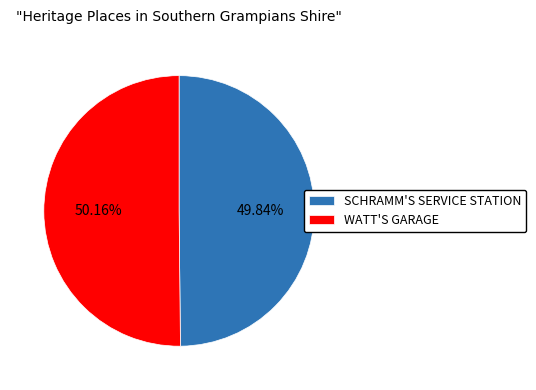

Approximately how many times larger is the value at WATT'S GARAGE compared to SCHRAMM'S SERVICE STATION?

1.0